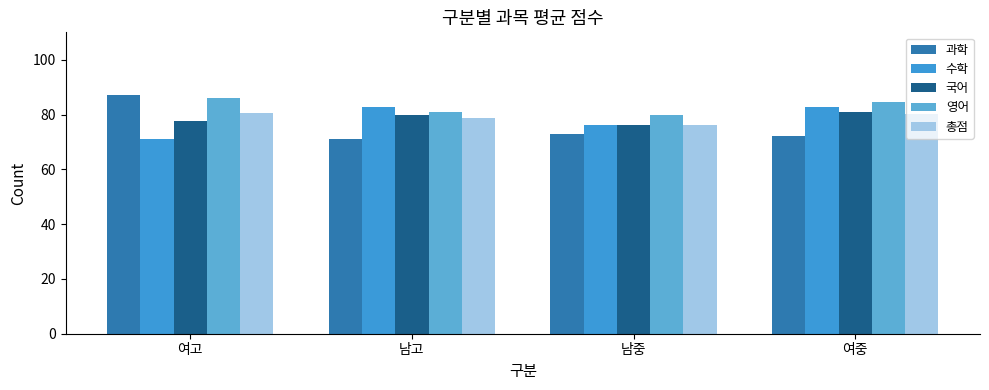

How many bars are there in each group?

5